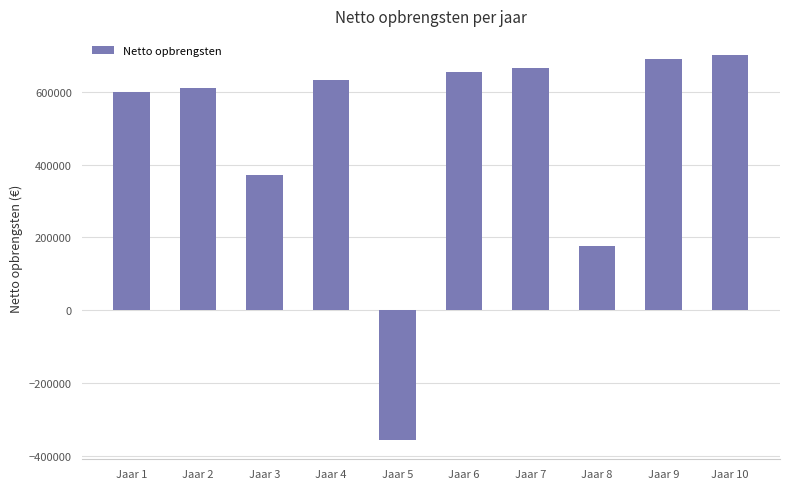

Between Jaar 6 and Jaar 2, which is larger?

Jaar 6